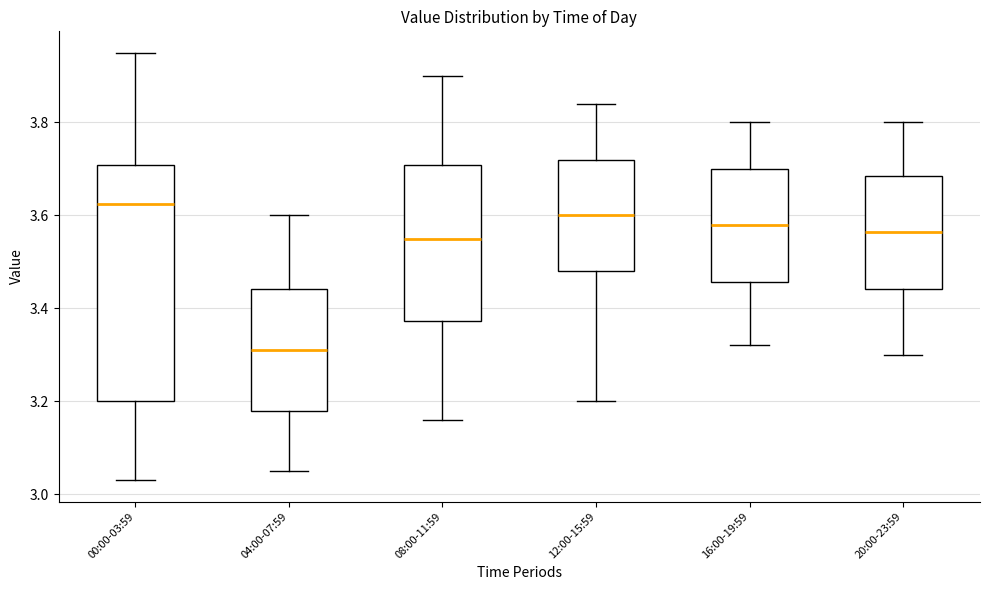

Which box's median line is the highest?

00:00-03:59